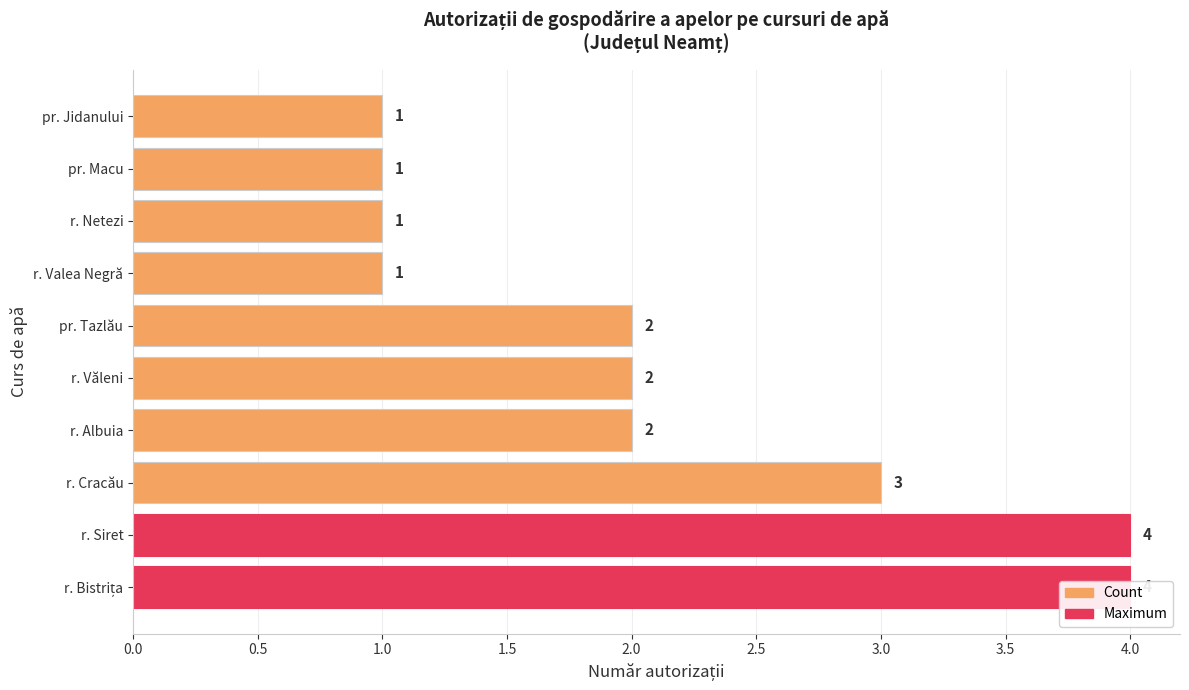

What is the greatest value displayed?

4